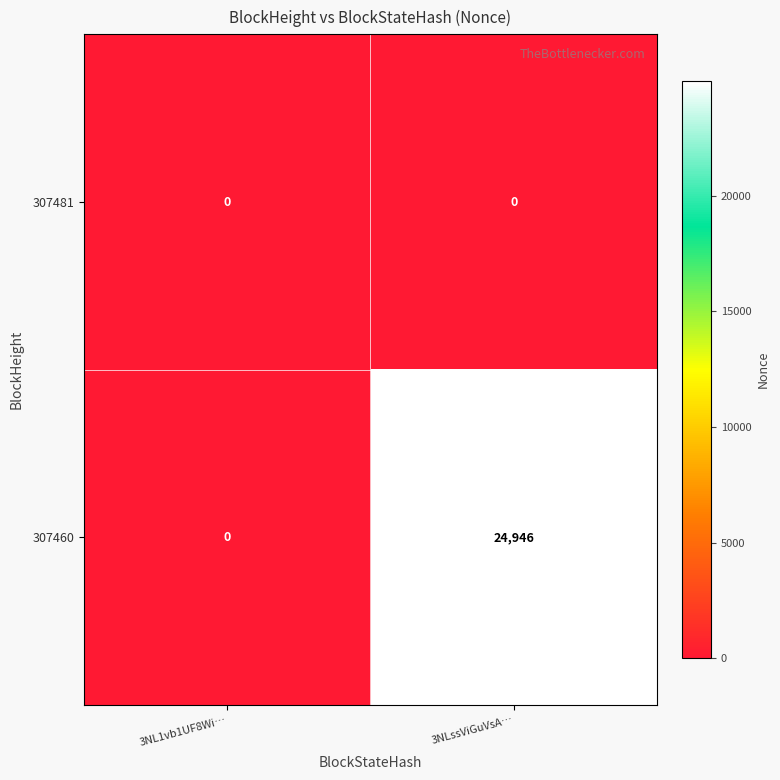

Rank the series by their average value, from highest to lowest.

307460, 307481